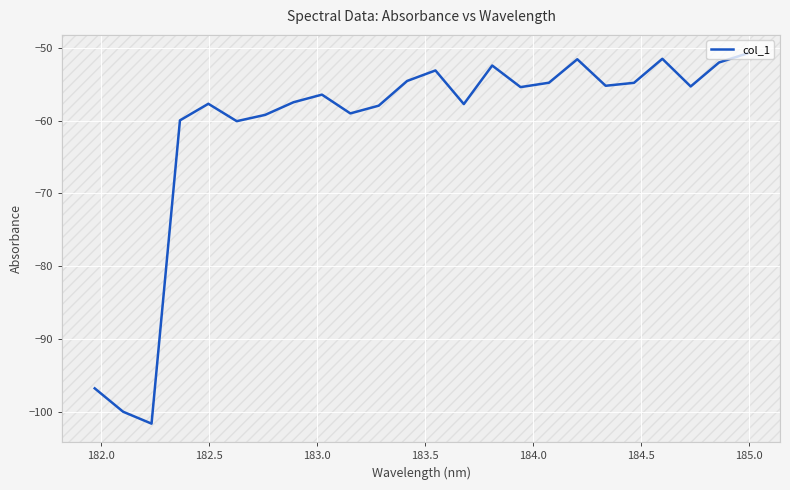

What is the maximum value shown in the chart?

-50.8